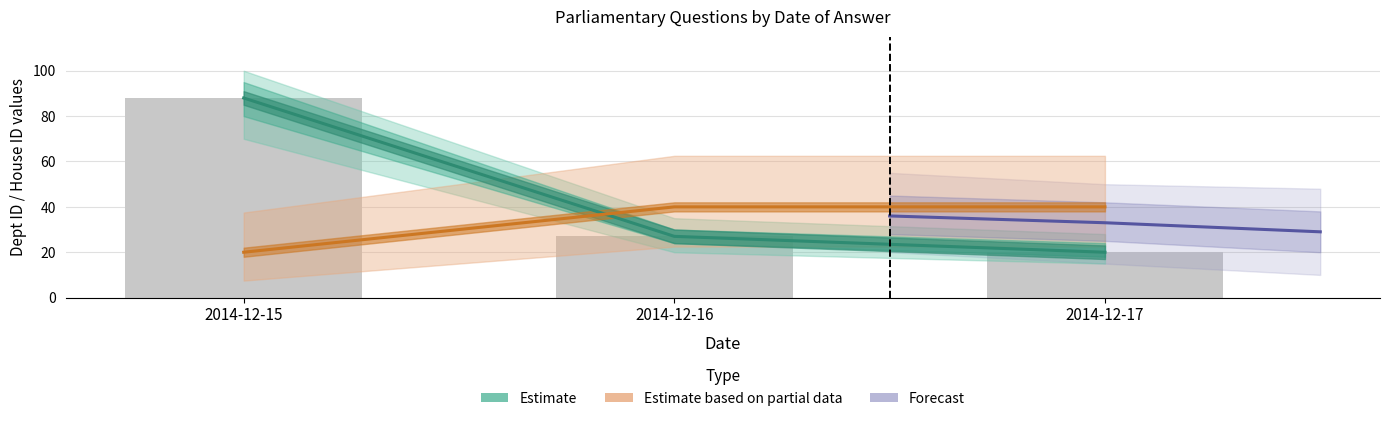

Between 2014-12-16 and 2014-12-17, which series saw the biggest shift?

Estimate